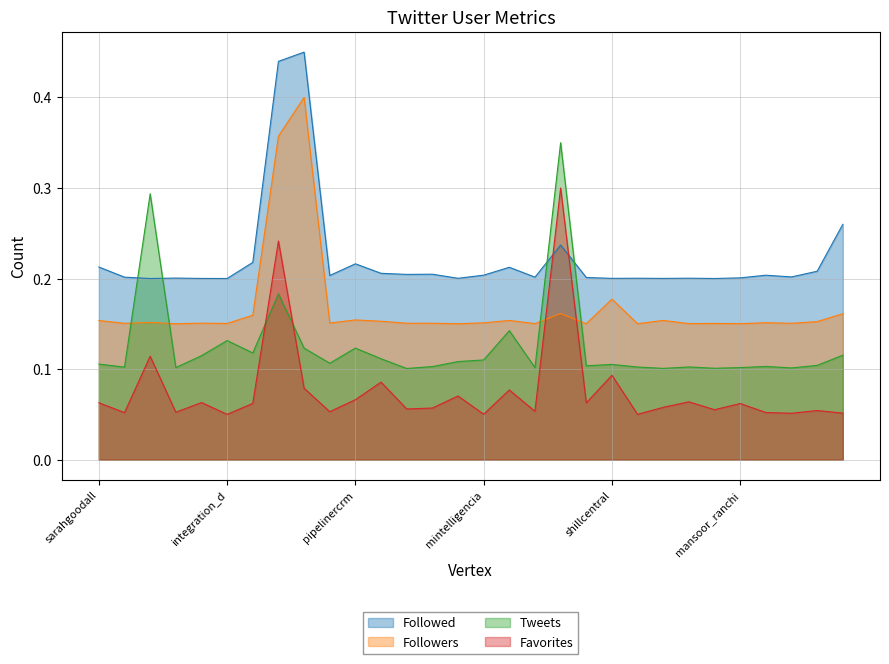

Which series changed the most between slackhq and salesforce?

Favorites